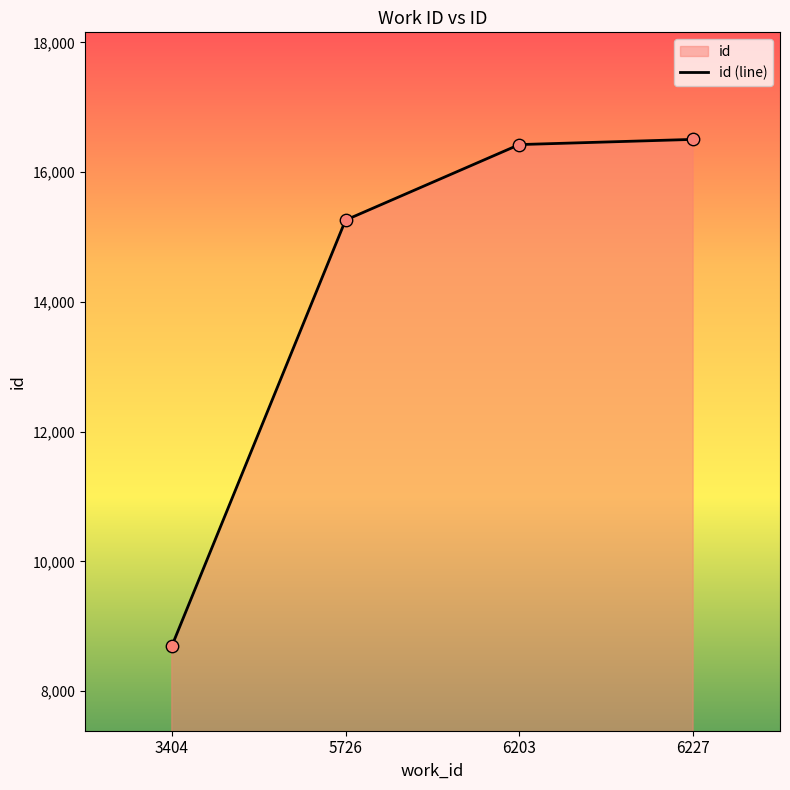

Approximately how many times larger is the value at 5726 compared to 6203?

0.9